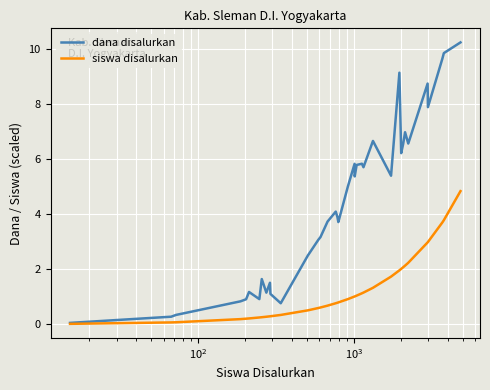

Rank the series by their maximum value, from highest to lowest.

dana disalurkan, siswa disalurkan